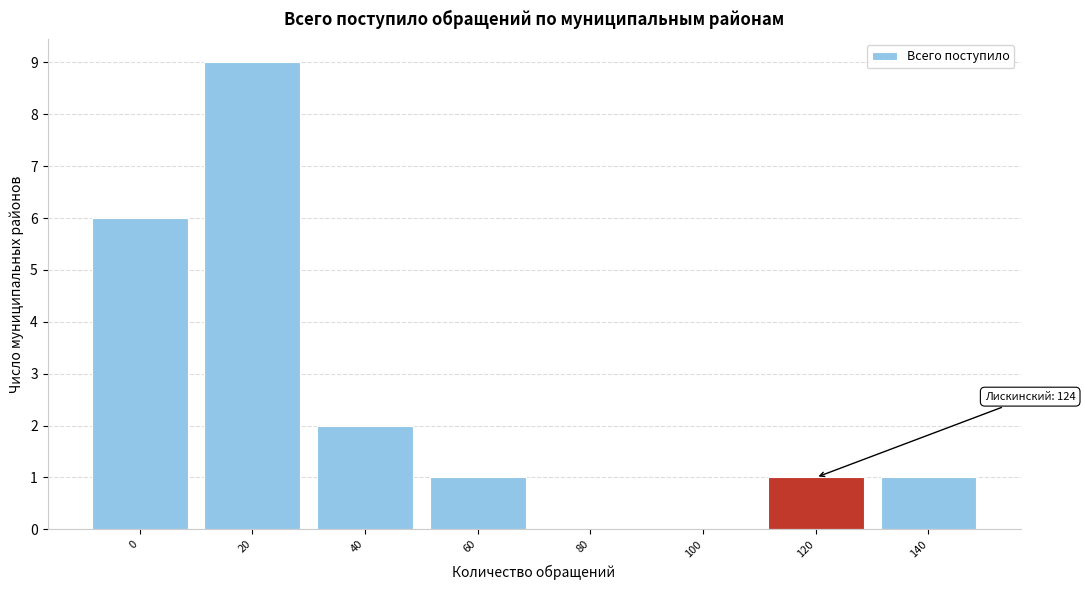

Reading left to right, what are all the values shown in this chart?

0=6	20=9	40=2	60=1	80=0	100=0	120=1	140=1